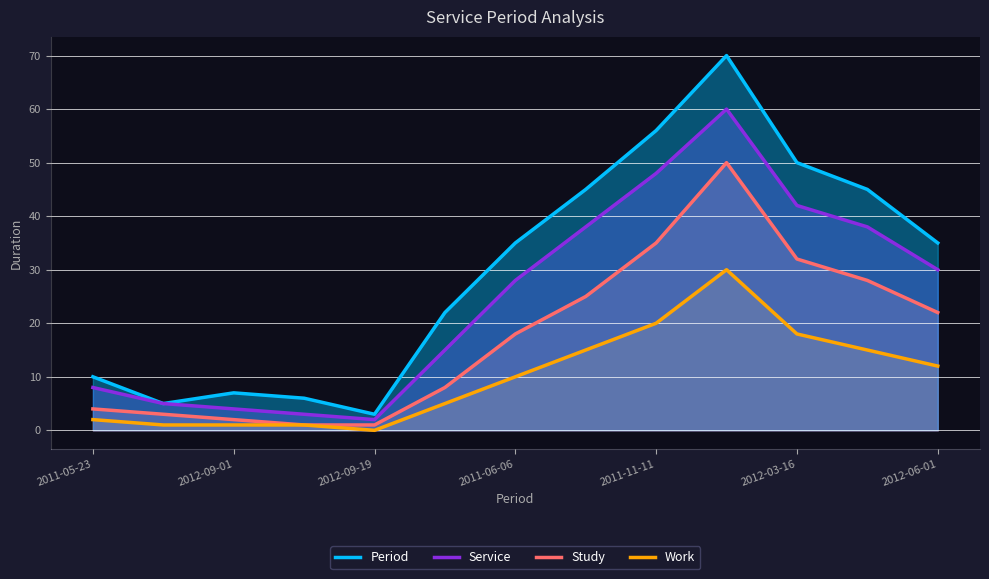

List the series in order of their peak value, highest first.

Period, Service, Study, Work